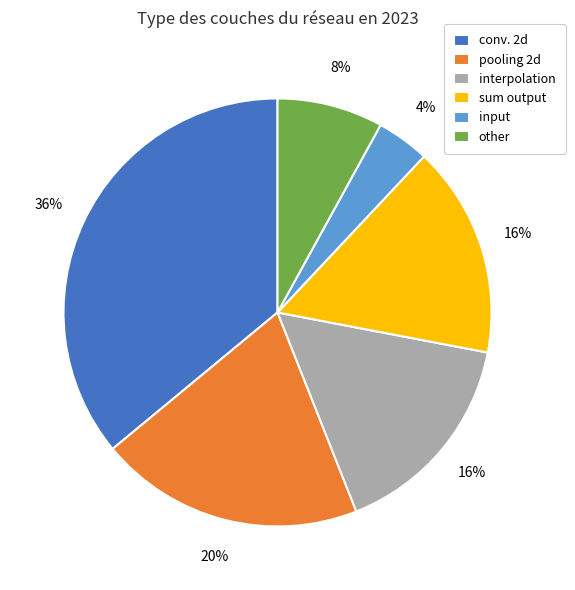

Does any single category account for the majority?

No